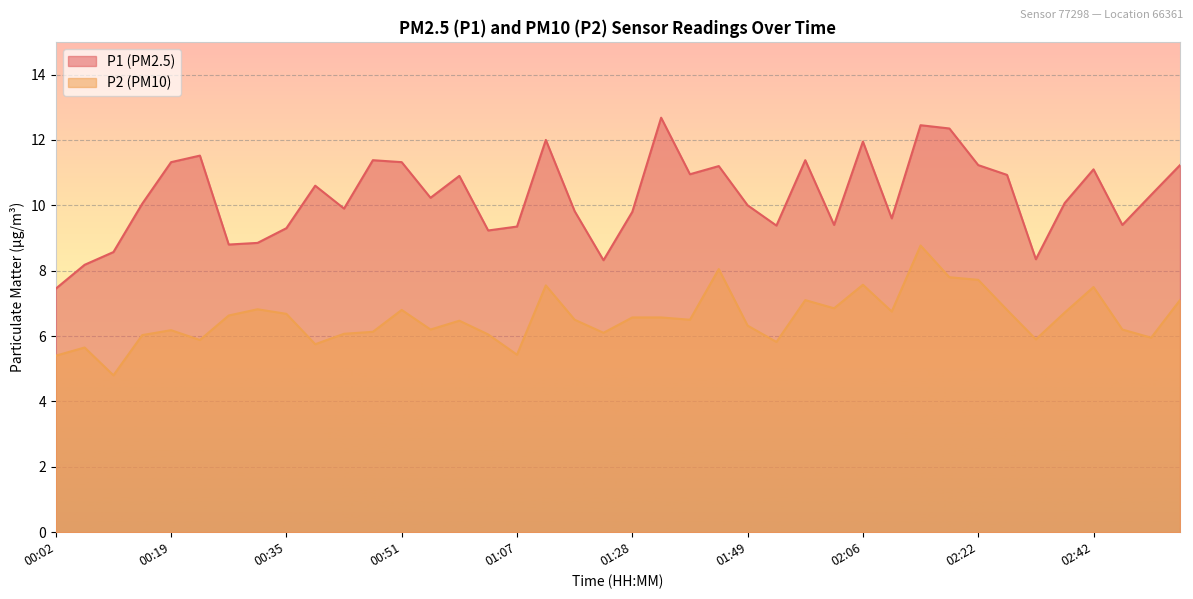

What is the lowest value of the P1 series?

7.5